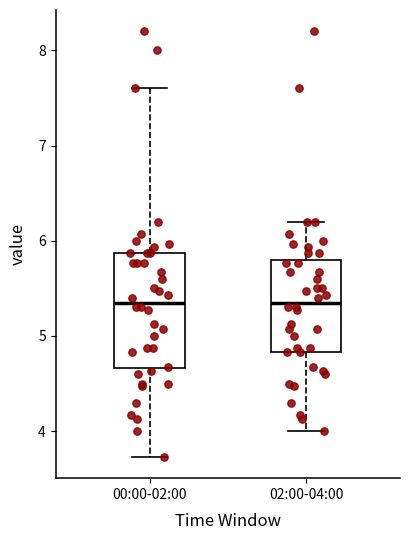

Reading left to right, transcribe this box plot: for each box, give where its median line is, the range the box spans, and where its two whiskers end, as read against the y-axis. The values are not printed on the chart, so give them approximately, as read against the axis.

00:00-02:00: median 5.4, box 4.7 to 5.9, whiskers 3.7 to 7.6
02:00-04:00: median 5.4, box 4.8 to 5.8, whiskers 4.0 to 6.2